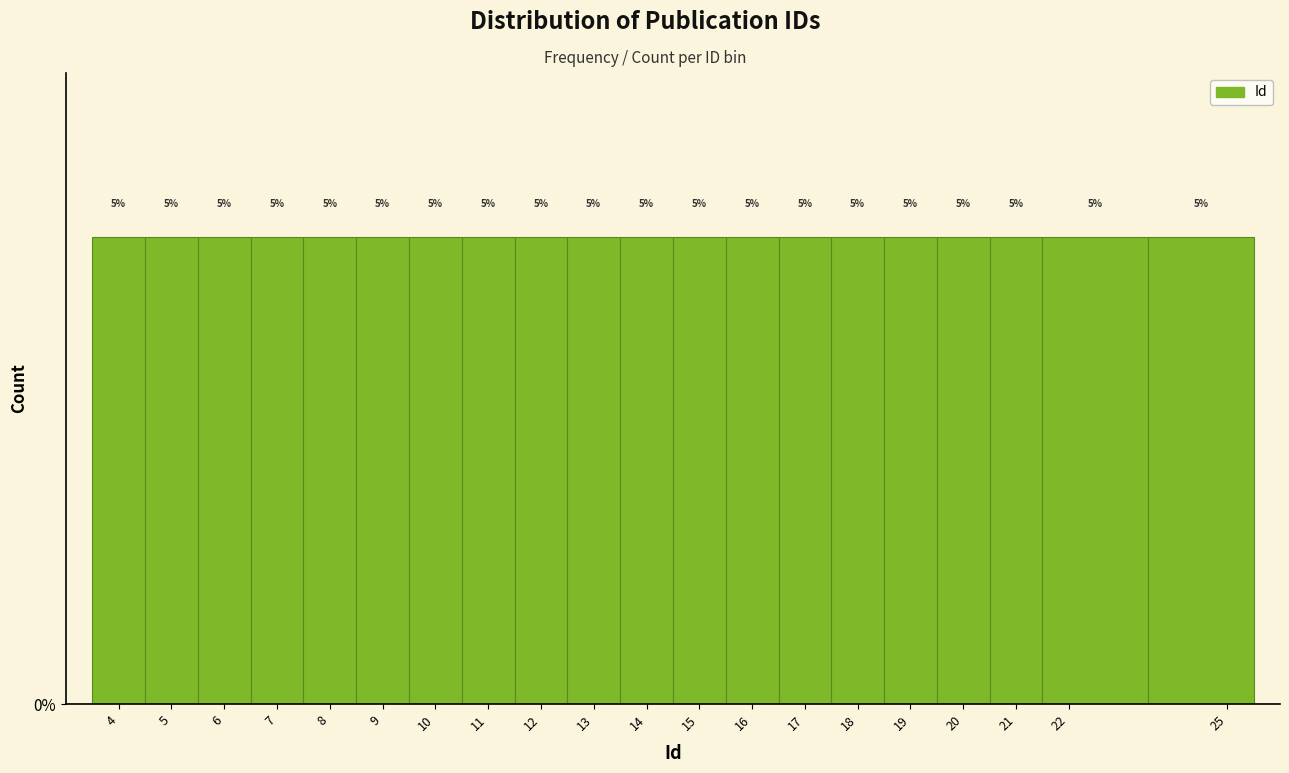

Reading left to right, transcribe this chart: for each bar, give the range it covers on the x-axis and its height.

3.5 to 4.5: 5
4.5 to 5.5: 5
5.5 to 6.5: 5
6.5 to 7.5: 5
7.5 to 8.5: 5
8.5 to 9.5: 5
9.5 to 10.5: 5
10.5 to 11.5: 5
11.5 to 12.5: 5
12.5 to 13.5: 5
13.5 to 14.5: 5
14.5 to 15.5: 5
15.5 to 16.5: 5
16.5 to 17.5: 5
17.5 to 18.5: 5
18.5 to 19.5: 5
19.5 to 20.5: 5
20.5 to 21.5: 5
21.5 to 23.5: 5
23.5 to 25.5: 5